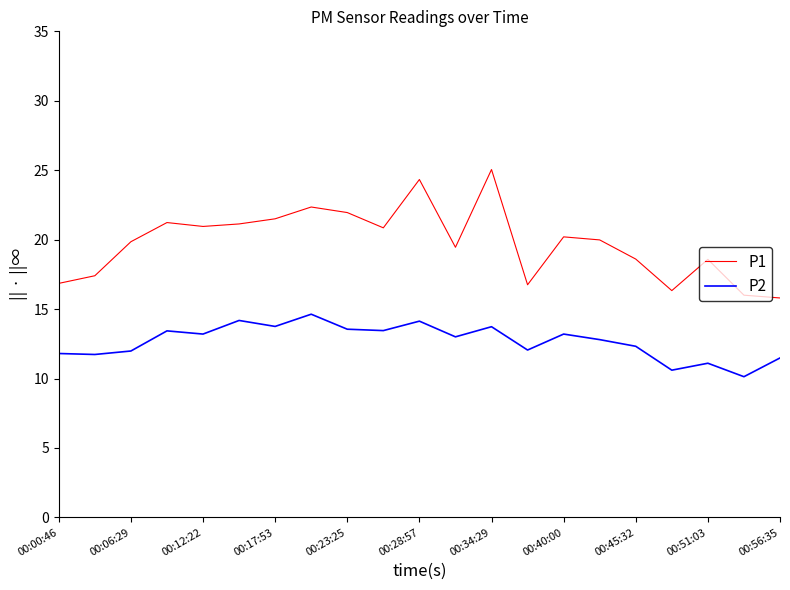

Rank the series by their maximum value, from highest to lowest.

P1, P2